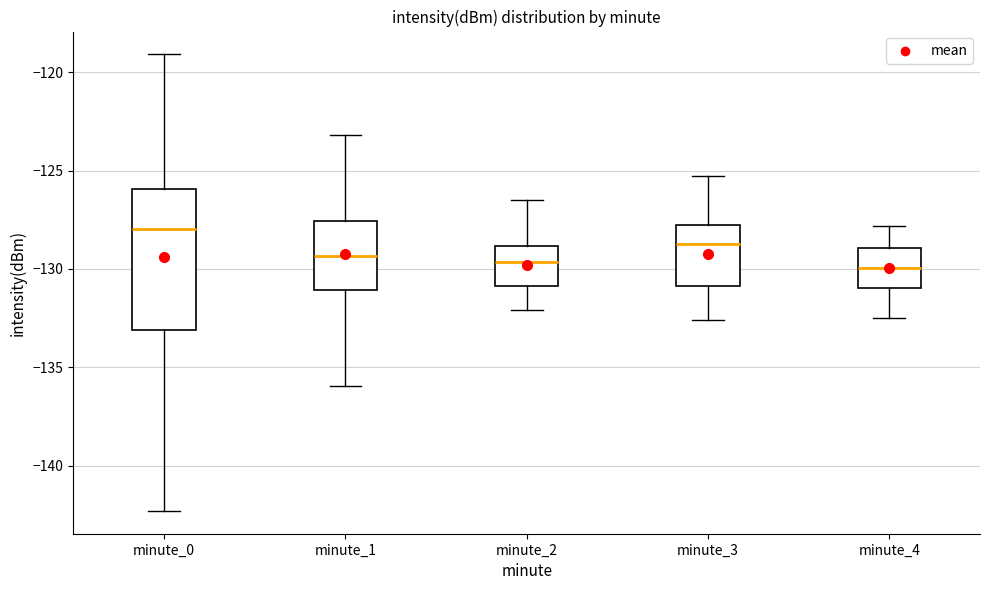

Which box has the highest median line?

minute_0